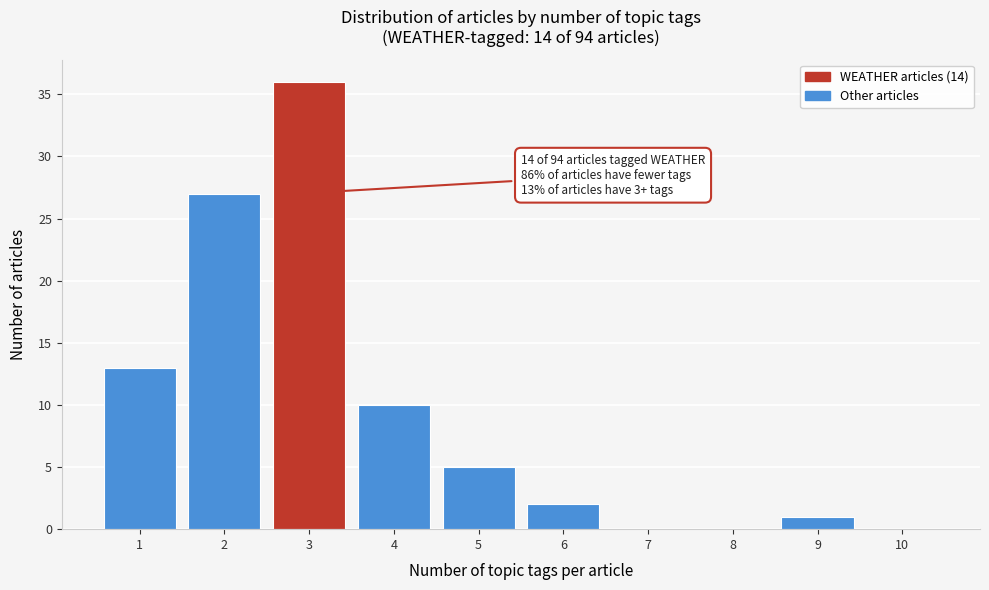

Reading left to right, extract all data points from this chart.

1=13	2=27	3=36	4=10	5=5	6=2	7=0	8=0	9=1	10=0